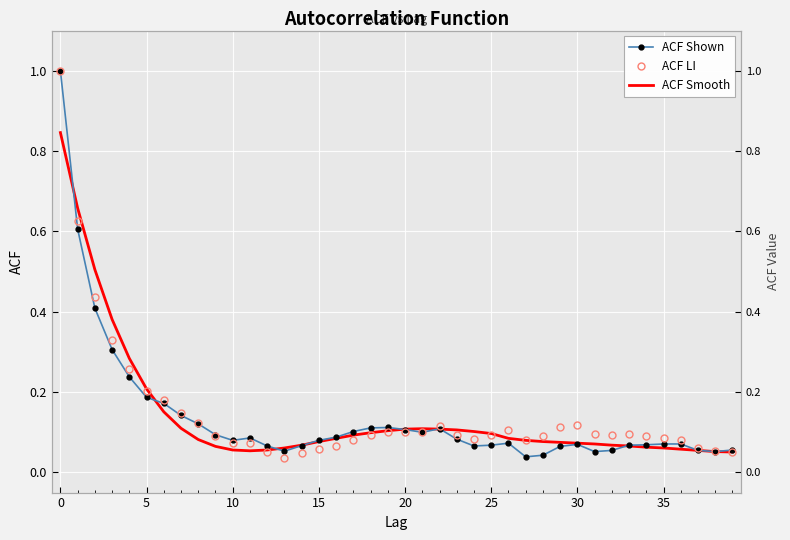

What is the sum of all ACF Smooth values?

5.6